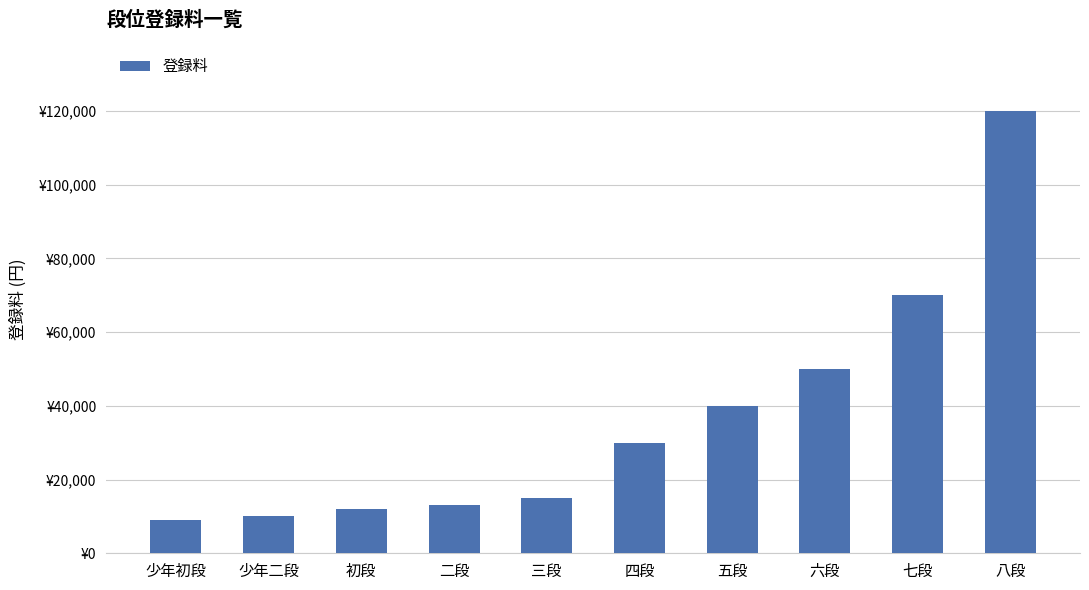

Does the chart contain any negative values?

No